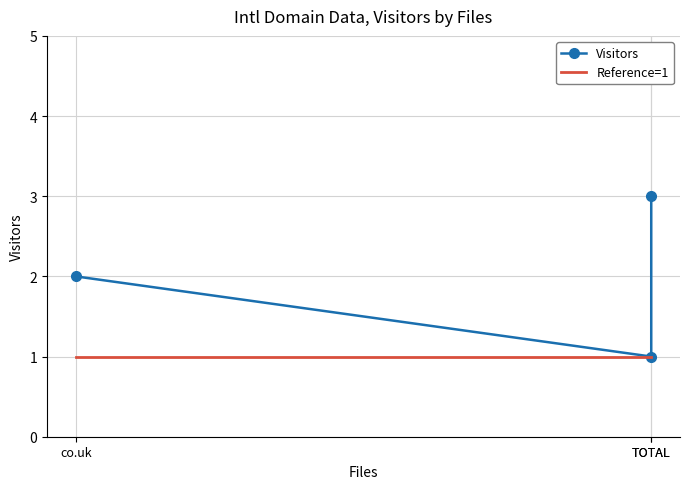

Read the Reference=1 value at co.uk.

1